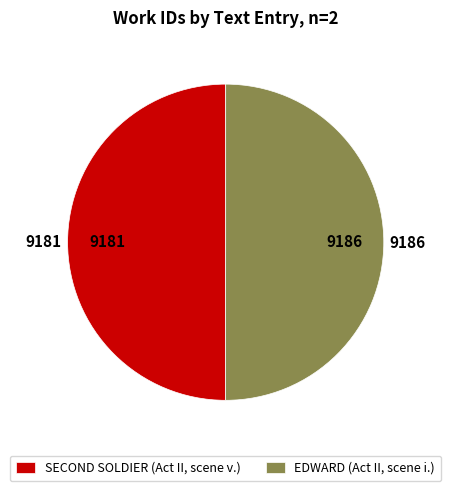

True or false: EDWARD (Act II, scene i.) accounts for 50% of the total.

True